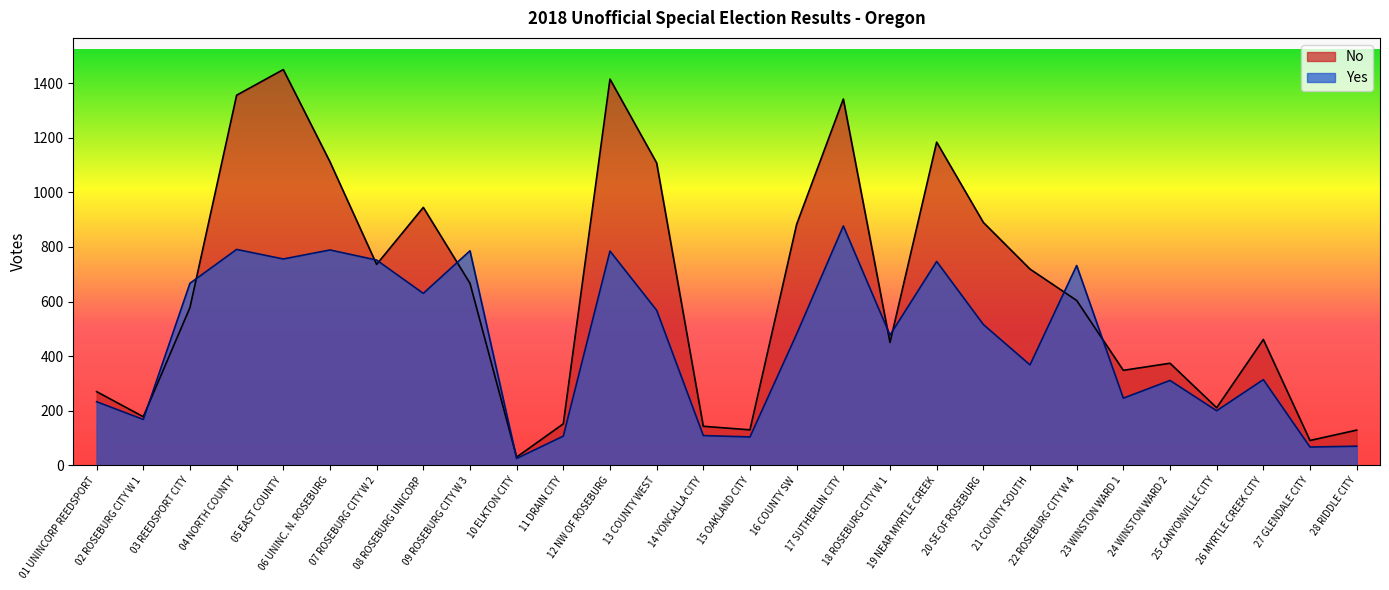

In Yes, how many points are lower than both neighbors (excluding endpoints)?

10